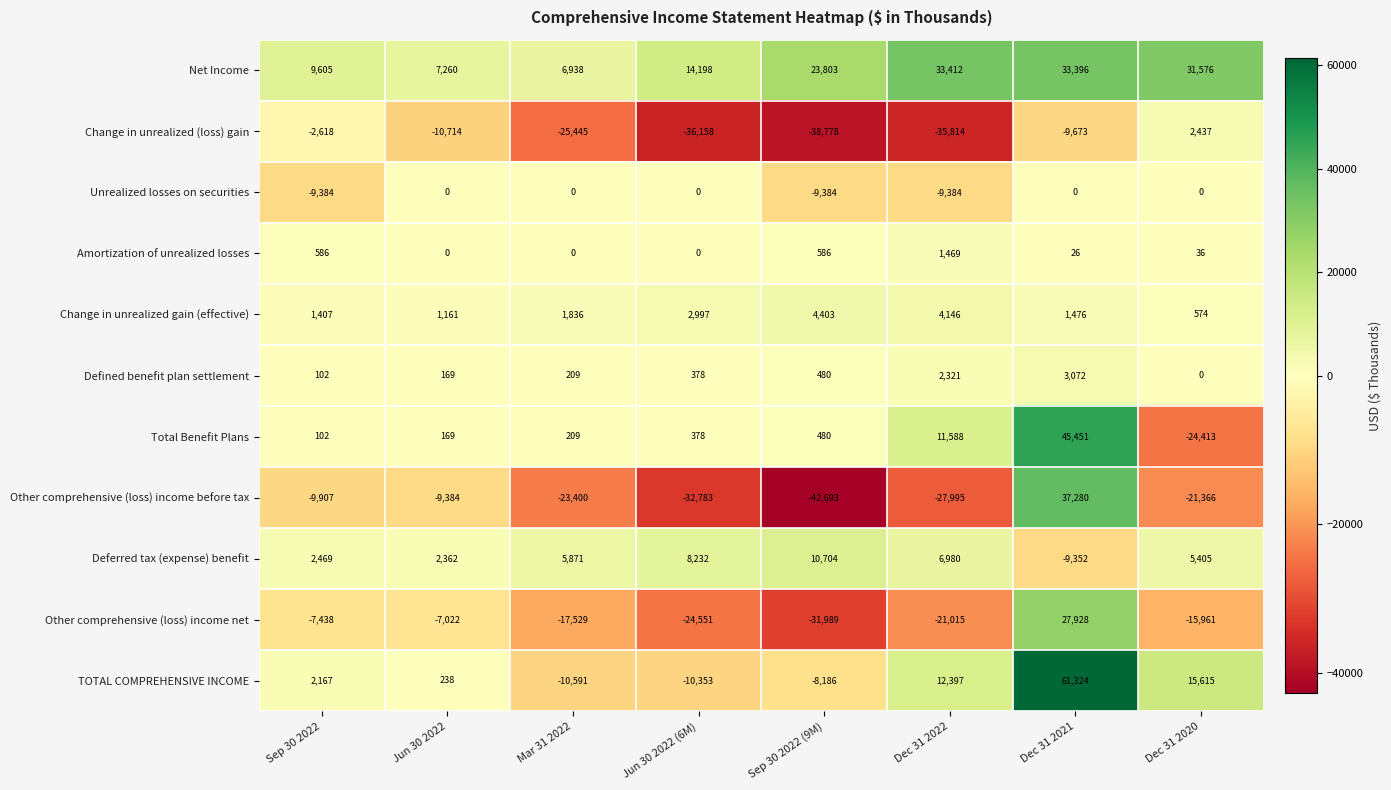

The value of Change in unrealized gain (effective) at Jun 30 2022 is 1574. True or false?

False